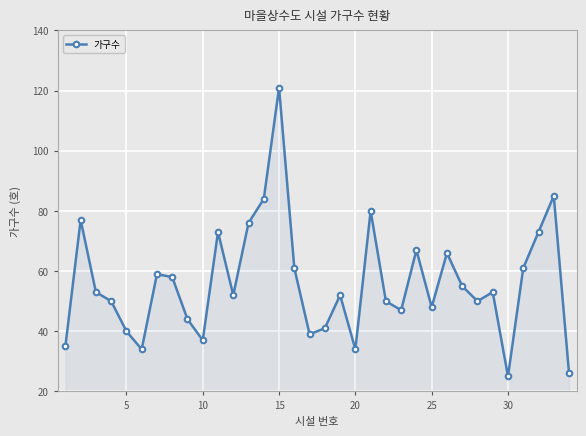

What is the average value?

56